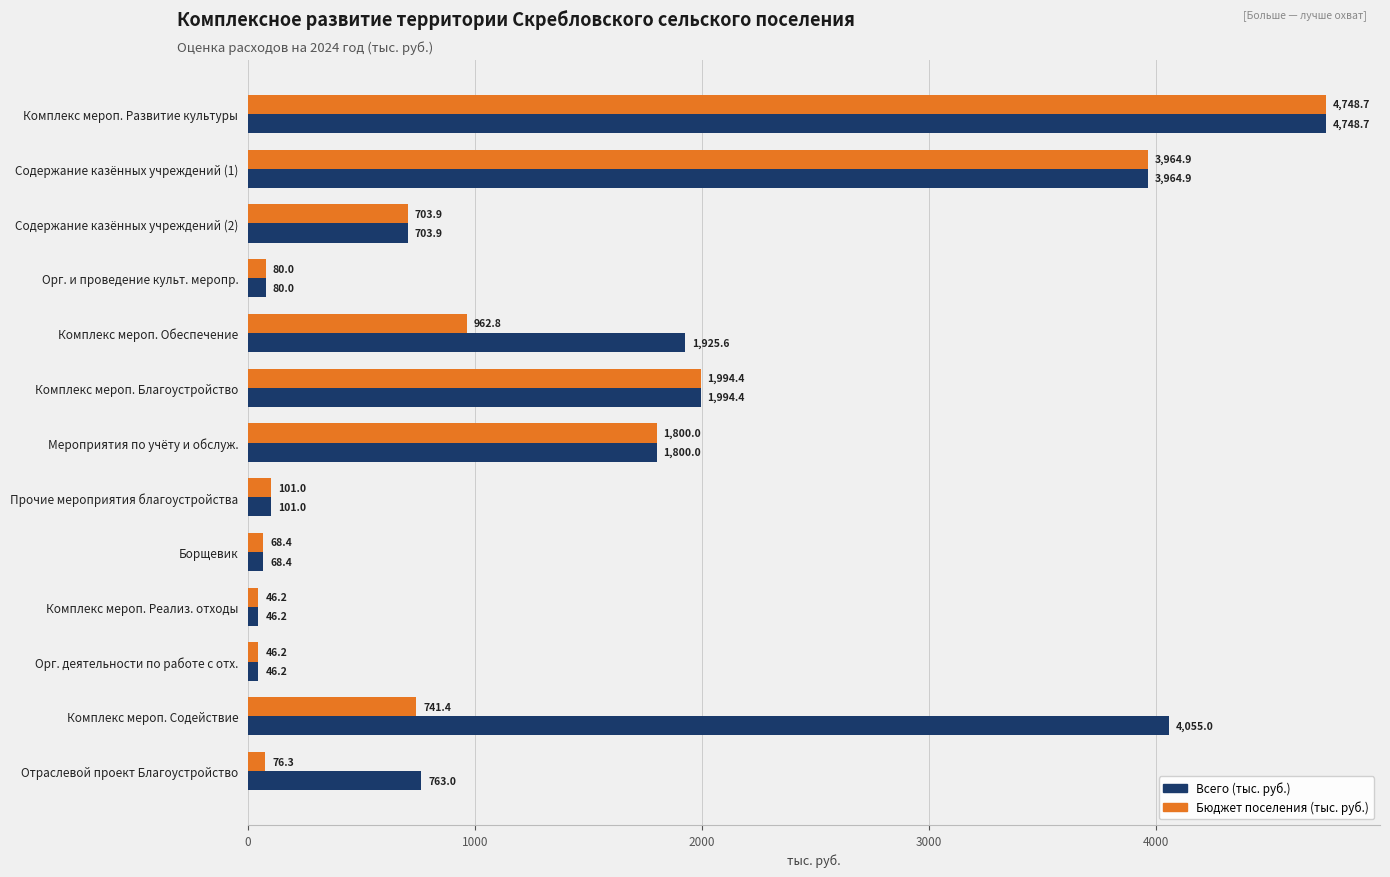

Count the number of categories in the chart.

13